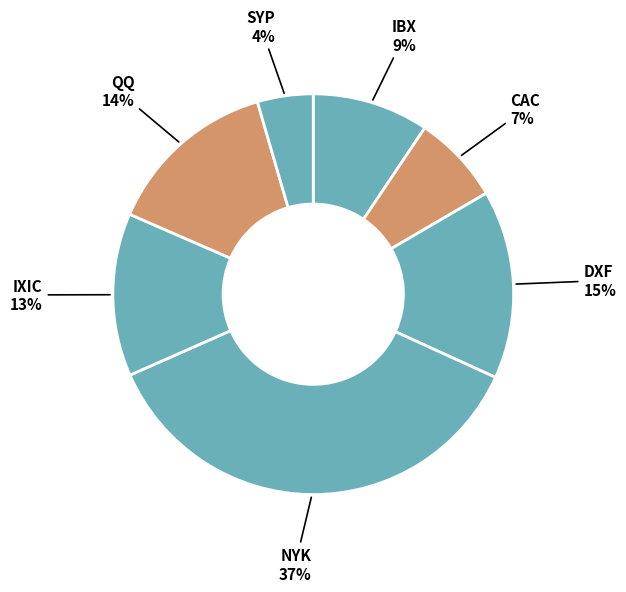

Rank the categories by value from lowest to highest.

SYP, CAC, IBX, IXIC, QQ, DXF, NYK